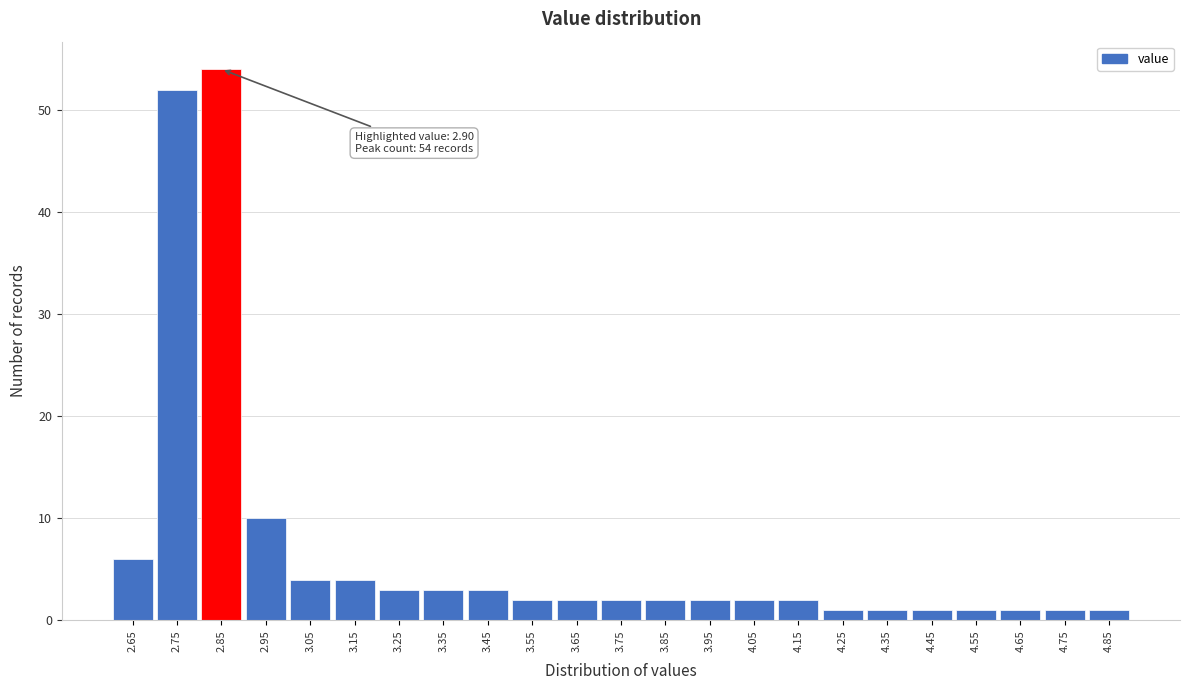

Reading left to right, what are all the values shown in this chart?

2.65=6	2.75=52	2.85=54	2.95=10	3.05=4	3.15=4	3.25=3	3.35=3	3.45=3	3.55=2	3.65=2	3.75=2	3.85=2	3.95=2	4.05=2	4.15=2	4.25=1	4.35=1	4.45=1	4.55=1	4.65=1	4.75=1	4.85=1